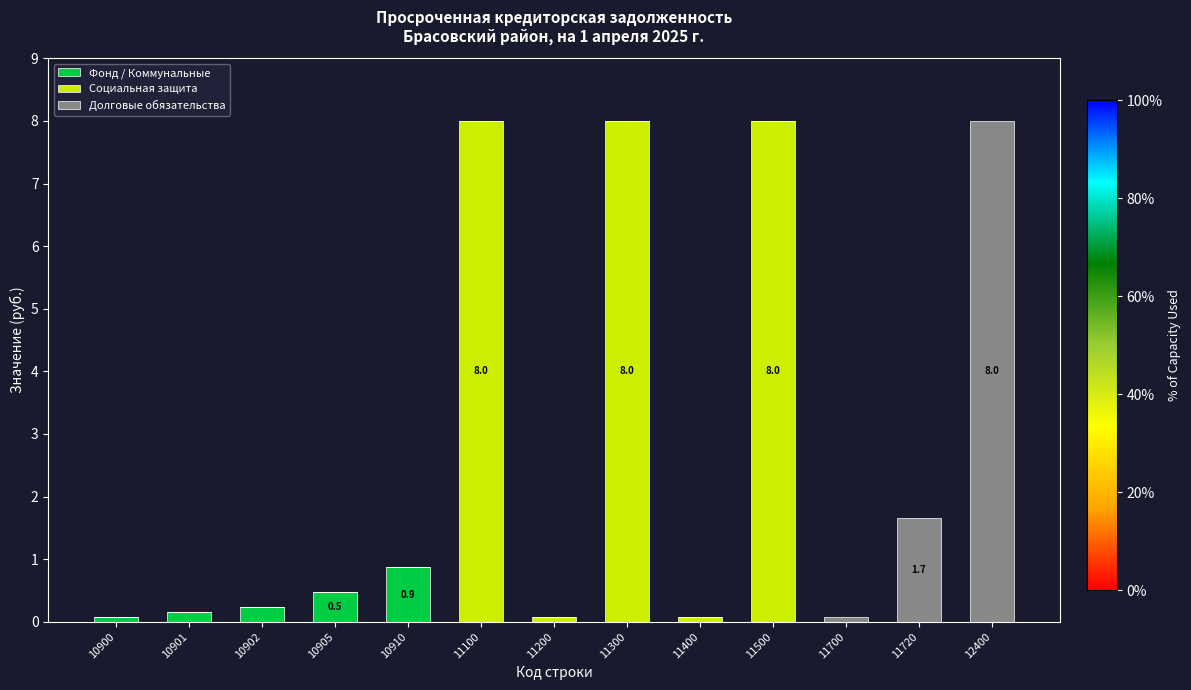

True or false: Фонд / Коммунальные has a value of 0.0 at 11300.

True